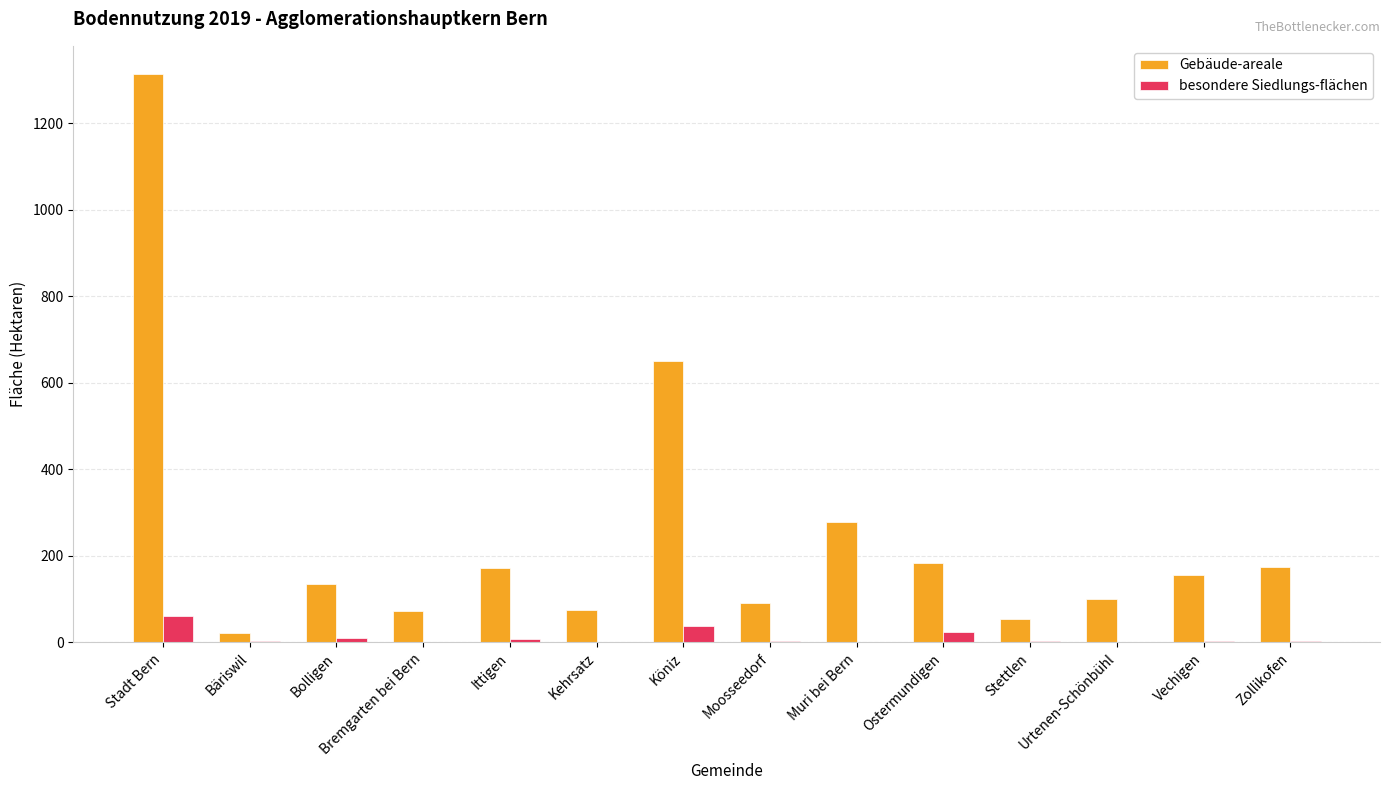

How many categories are shown in the chart?

14